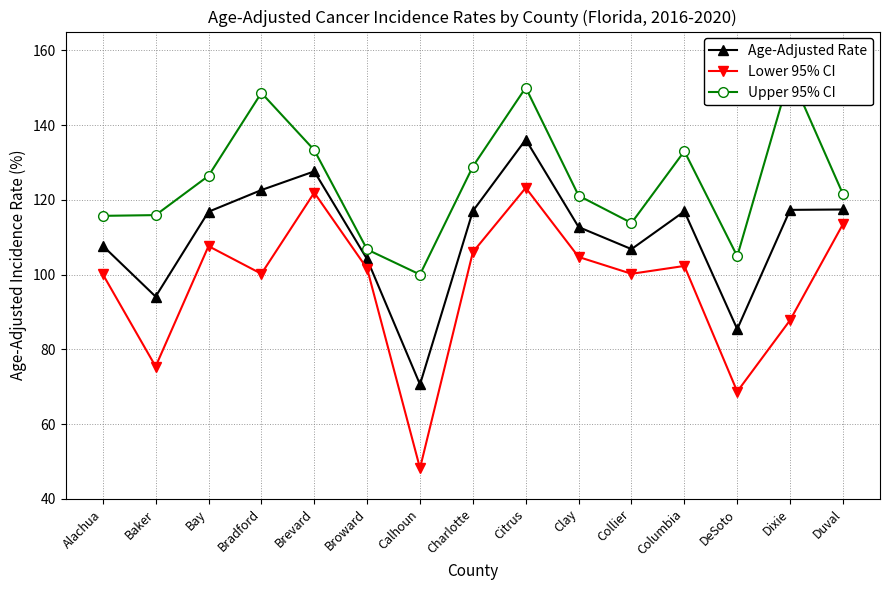

What are all the series names shown in the legend?

Age-Adjusted Rate, Lower 95% CI, Upper 95% CI